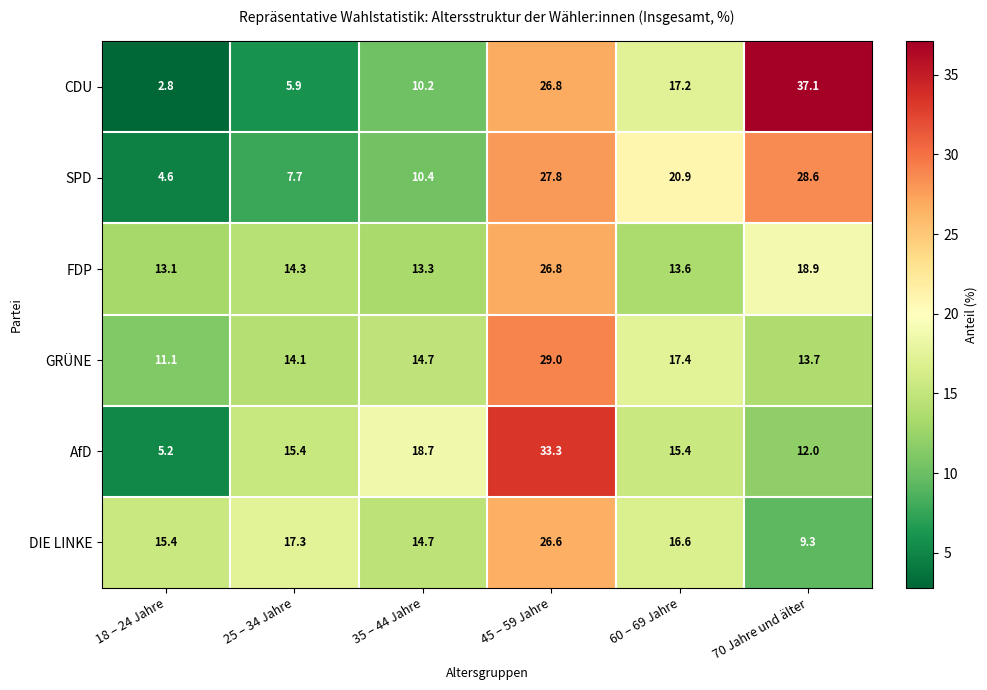

At 25 – 34 Jahre, list the series in order from smallest to largest.

CDU, SPD, GRÜNE, FDP, AfD, DIE LINKE